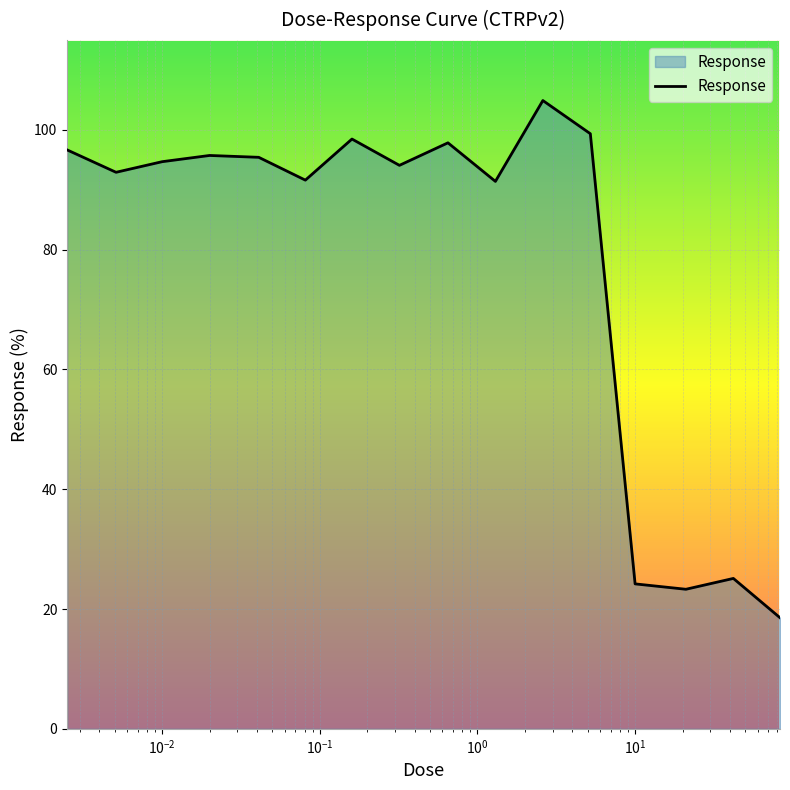

What is the greatest value displayed?

104.9